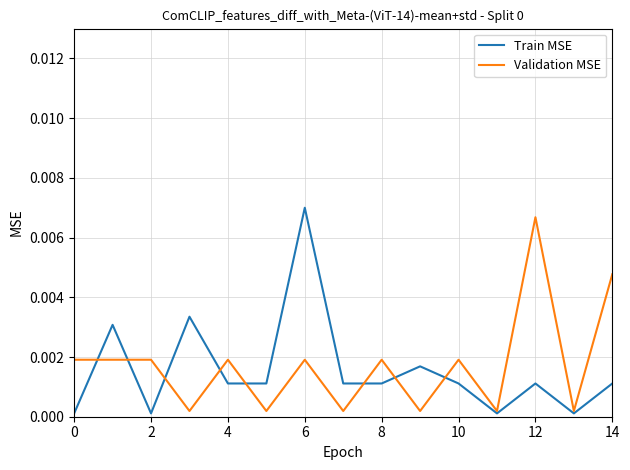

In Validation MSE, how many points are higher than both neighbors (excluding endpoints)?

5